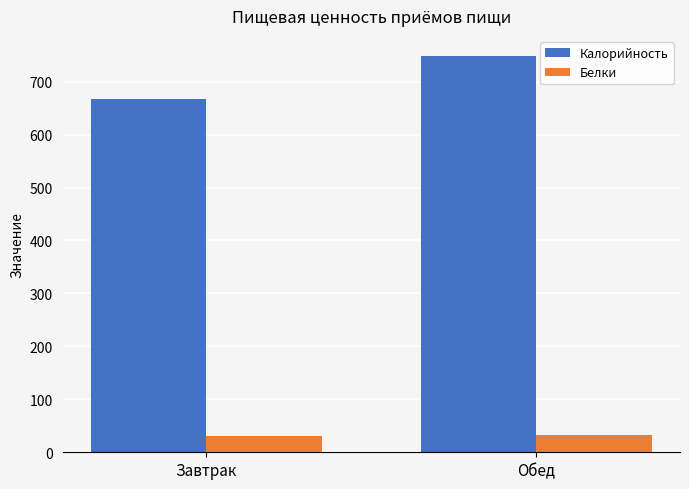

What is the approximate value of Белки at Обед?

32.7